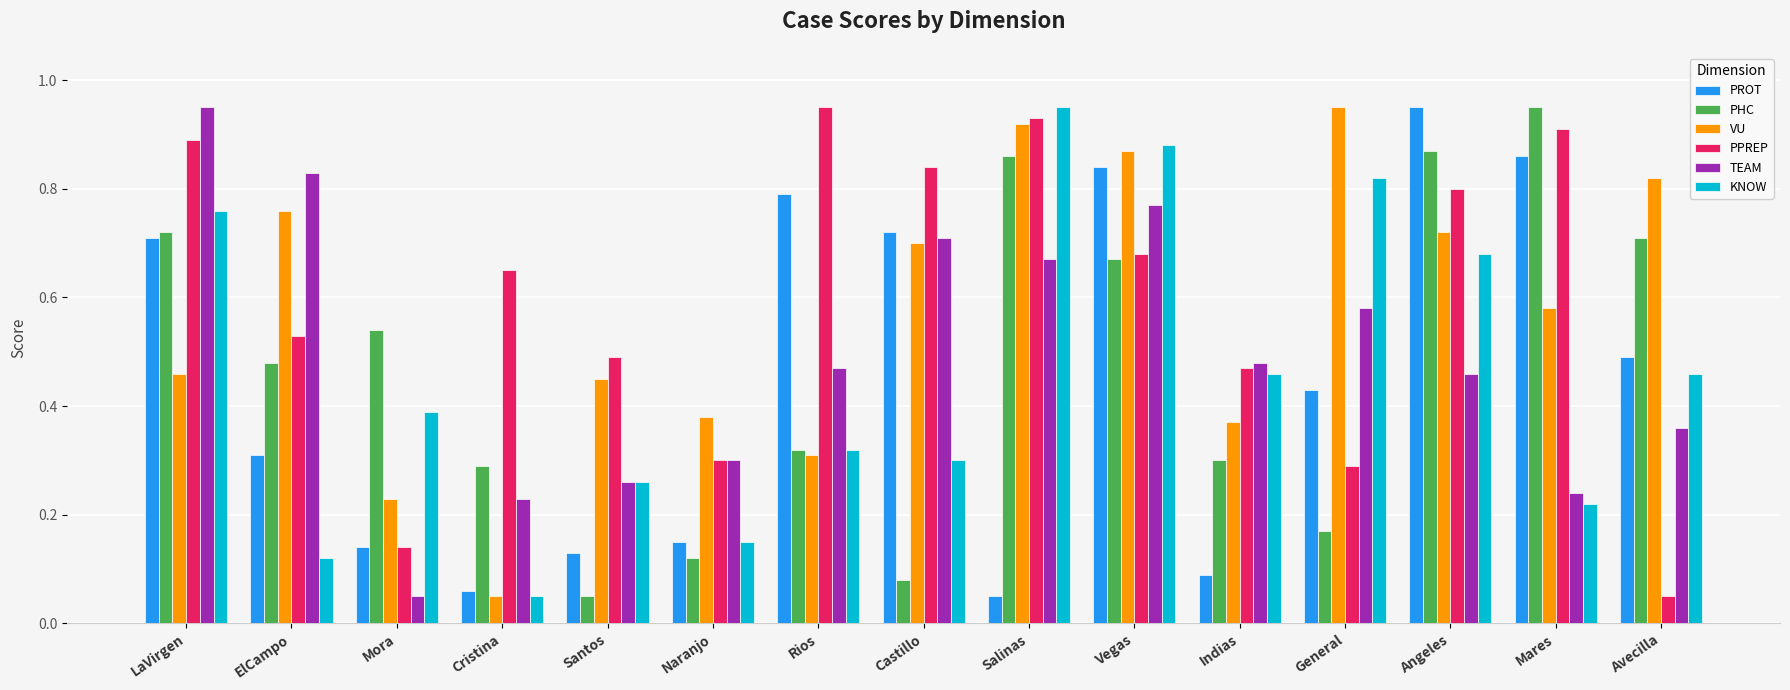

The value of PHC at Santos is 0.1. True or false?

True